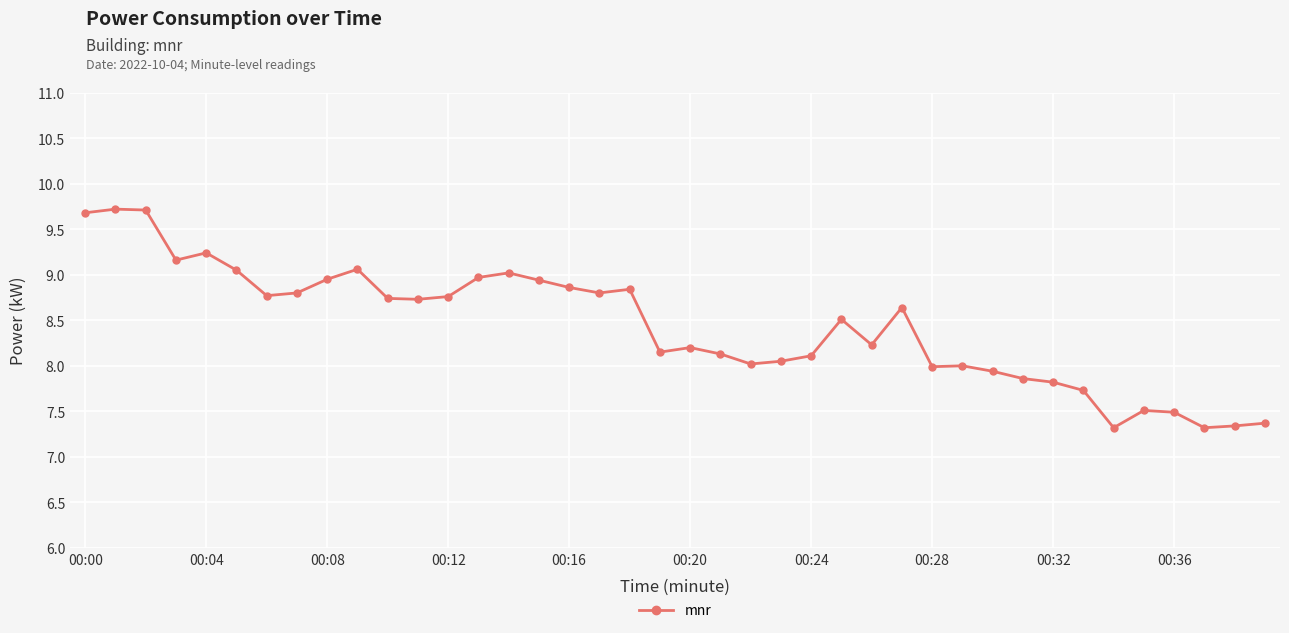

What is the value of the 19th point from the left?

8.8